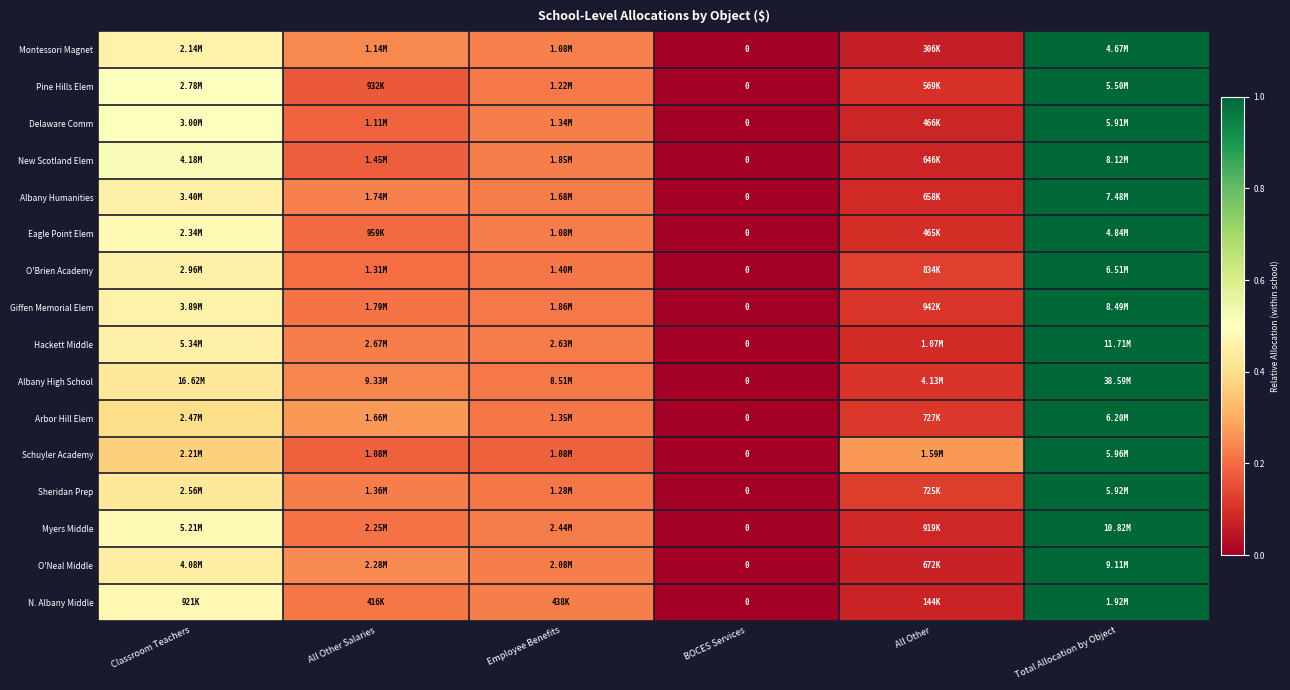

How many data points in Sheridan Prep are above 0?

5